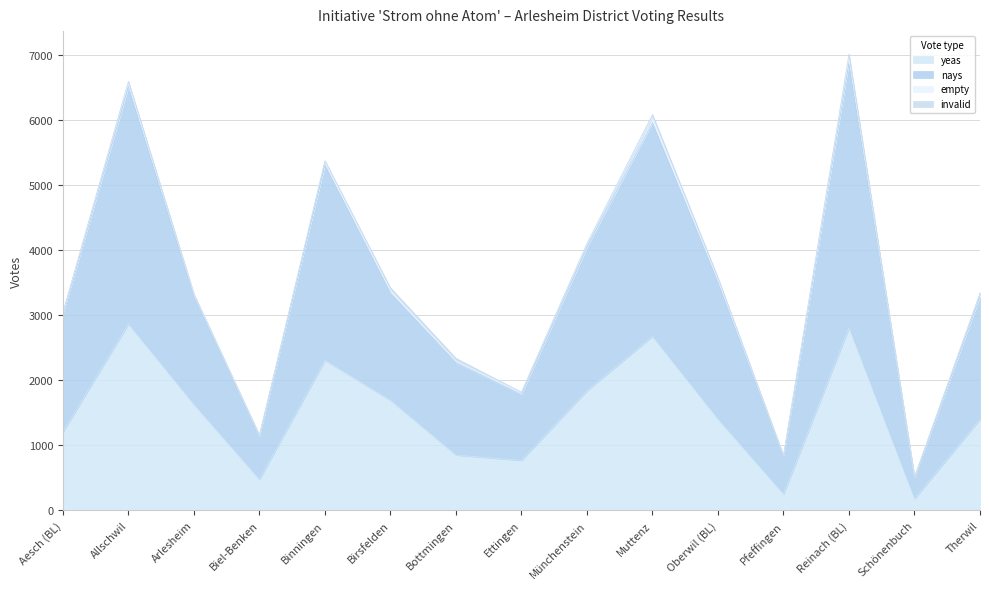

What is the lowest value of the yeas series?

177